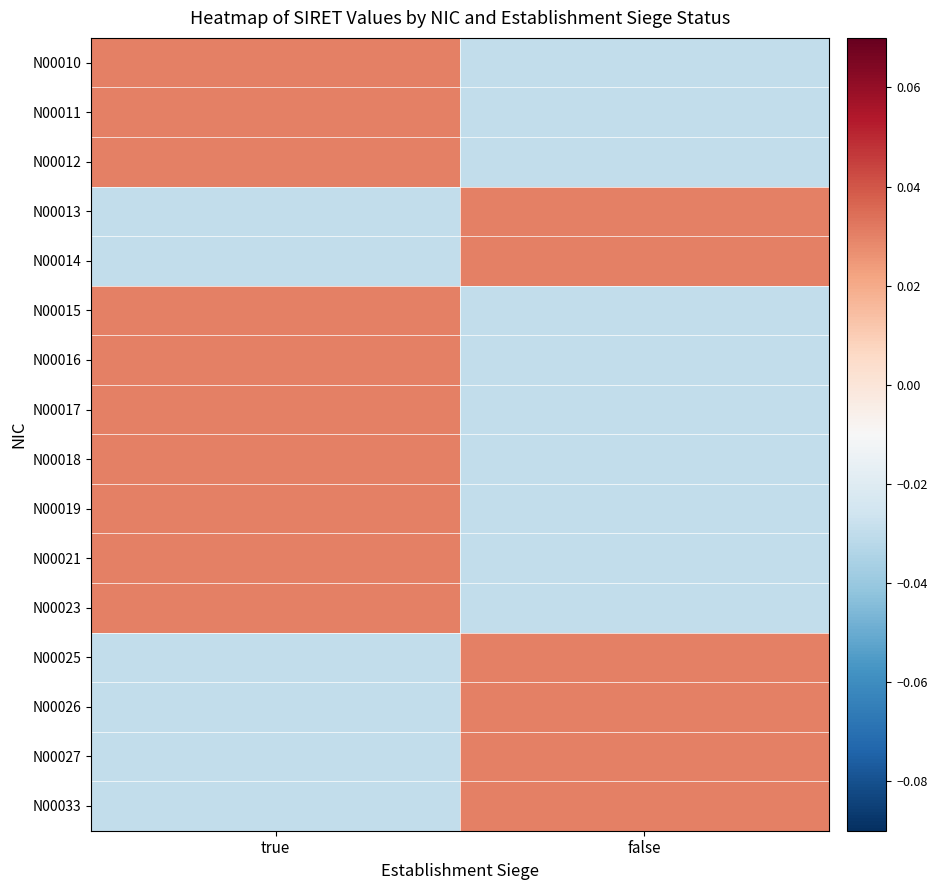

At which category does the chart reach its minimum across all series?

false